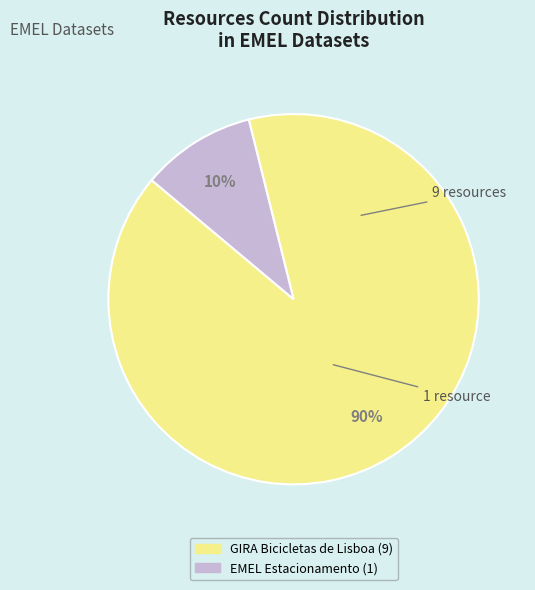

Does any single category account for the majority?

Yes